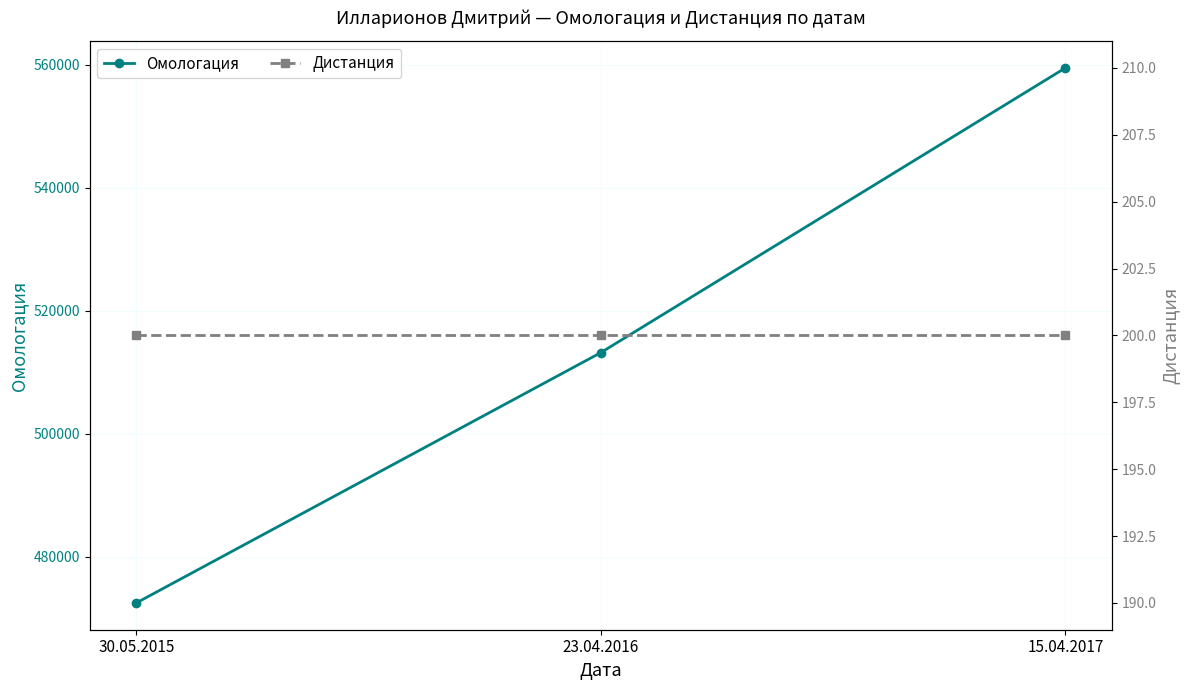

Reading left to right, transcribe all the data shown in this chart.

Омологация: 472518	513218	559502
Дистанция: 200	200	200